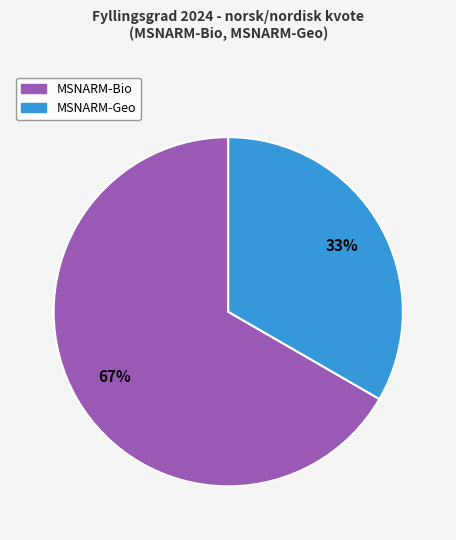

True or false: MSNARM-Geo accounts for 26% of the total.

False